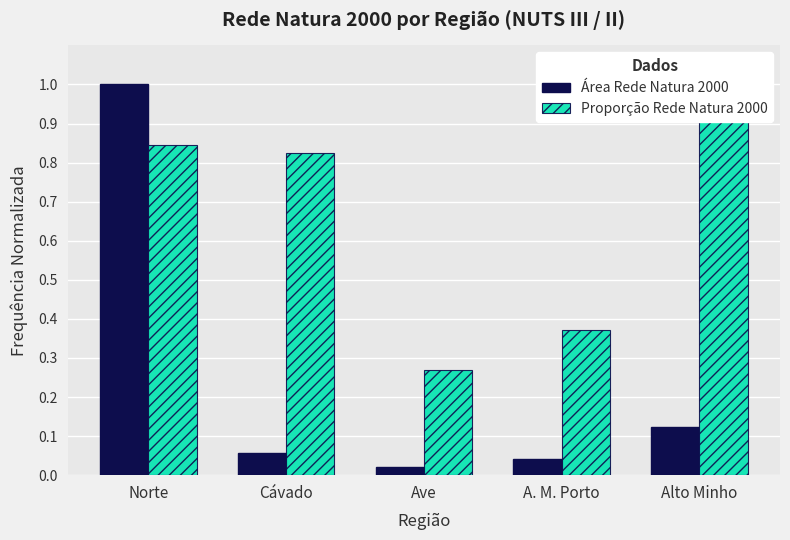

Rank the series by their average value, from highest to lowest.

Proporção Rede Natura 2000, Área Rede Natura 2000